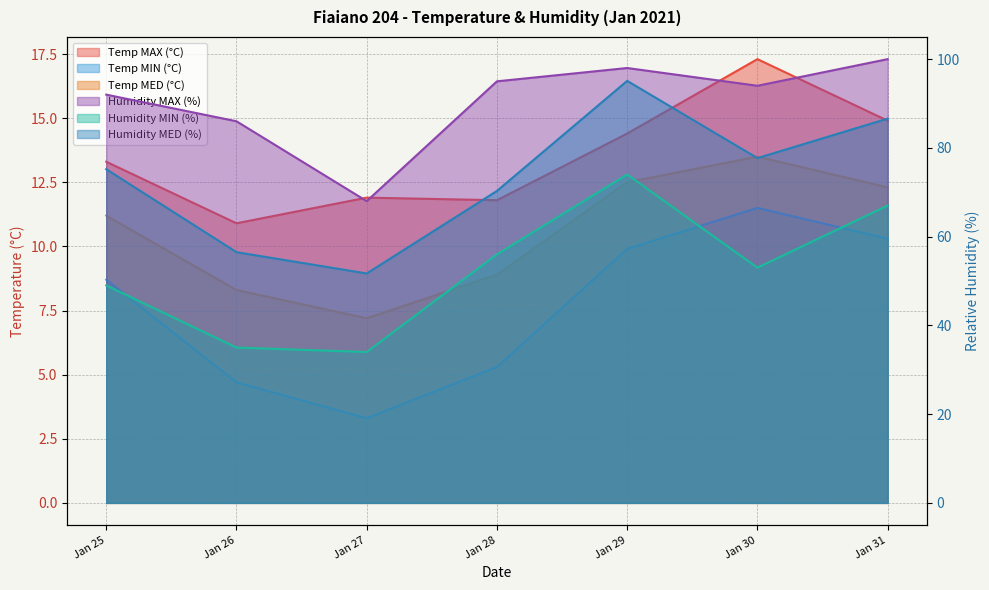

What is the difference between the second highest and second lowest values in the Humidity MED (%) series?

30.1